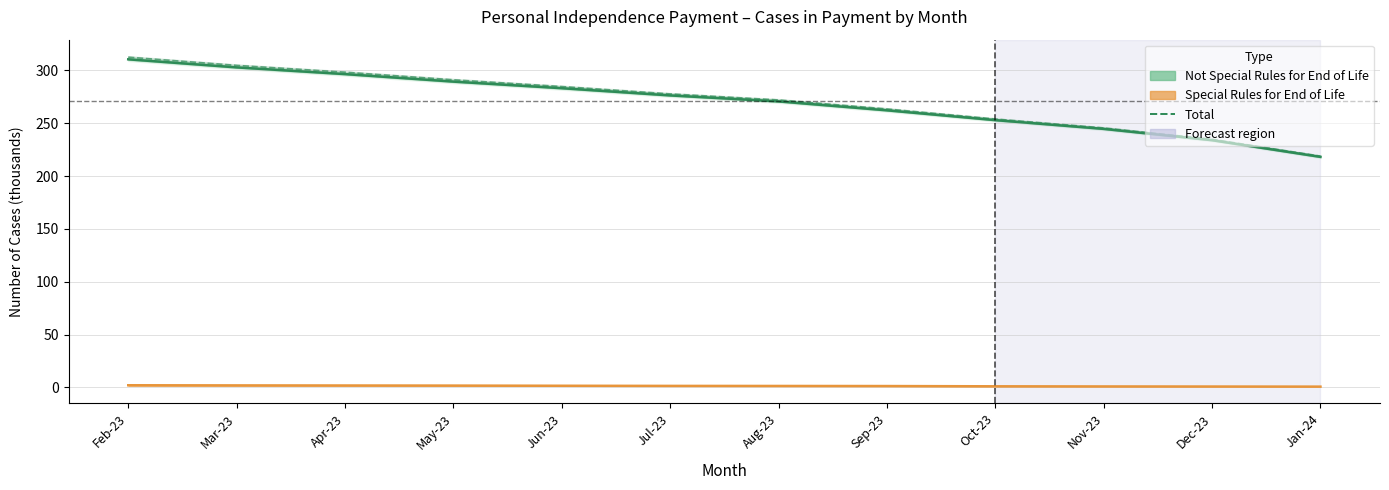

At which label does Total reach its minimum?

Jan-24